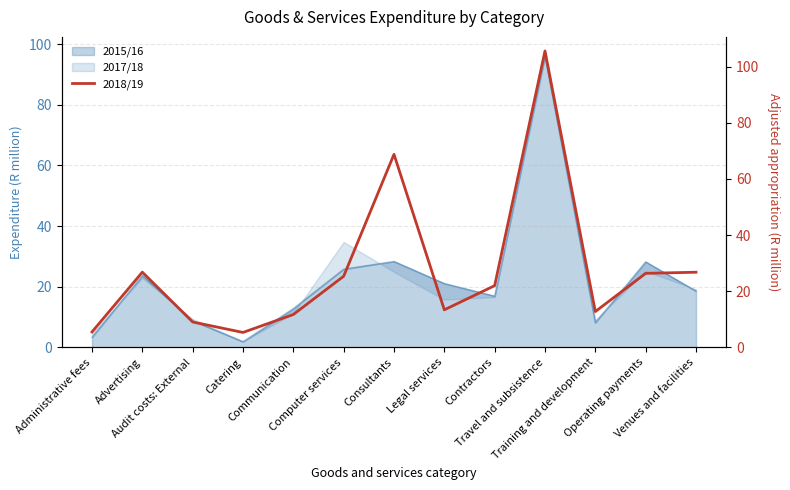

What is the highest value of the 2015/16 series?

96.0